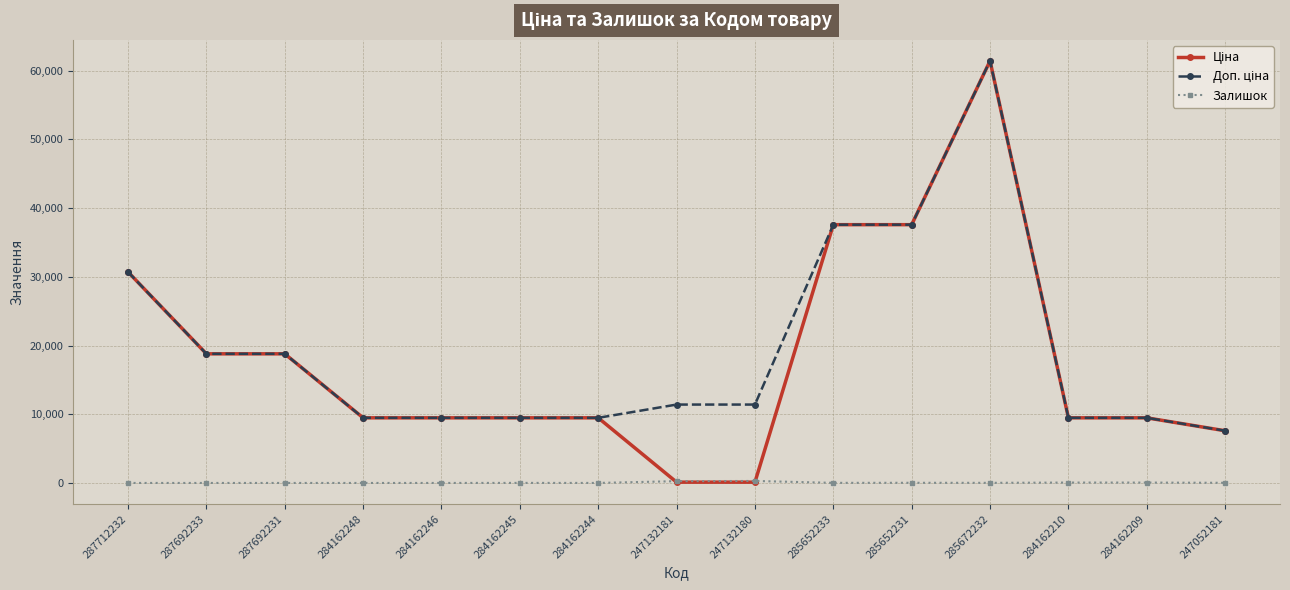

What is the sum of all Залишок values?

741.0